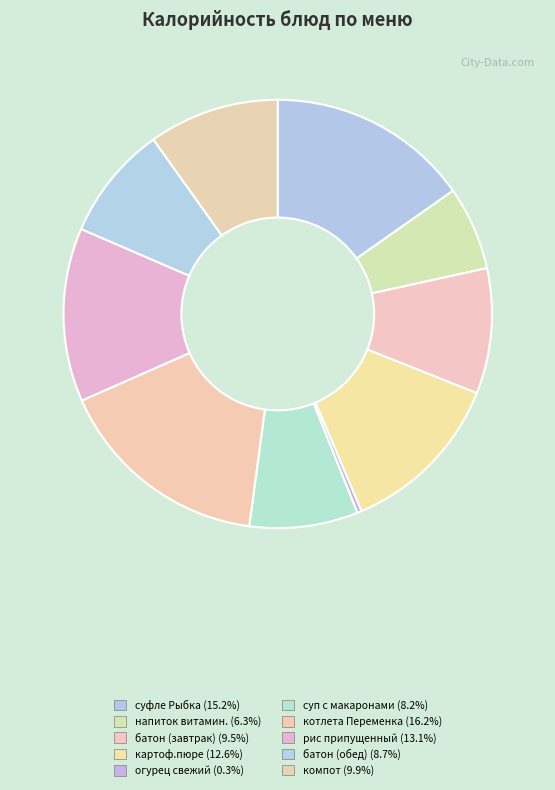

Does any single category account for the majority?

No